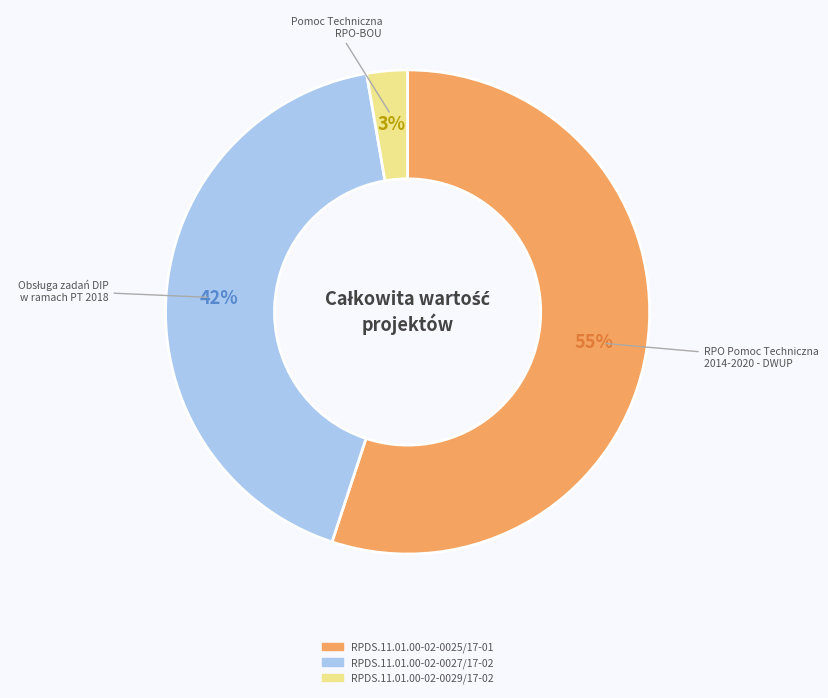

What is the smallest slice in the pie chart?

RPDS.11.01.00-02-0029/17-02